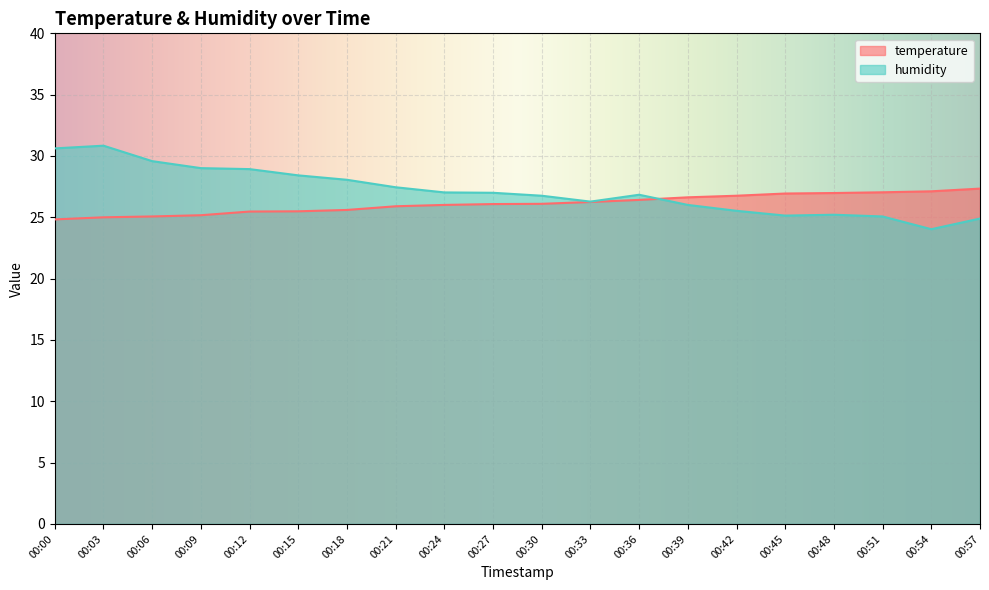

Which category has the highest value in the humidity series?

00:03